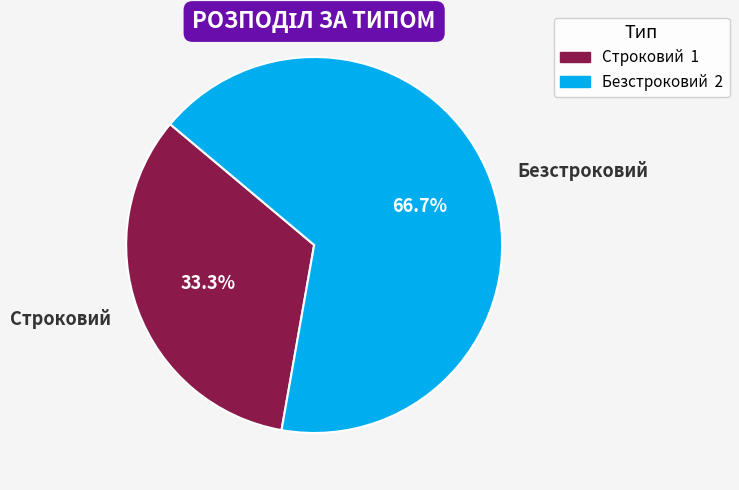

What is the ratio of the value at Безстроковий to the value at Строковий?

2.0